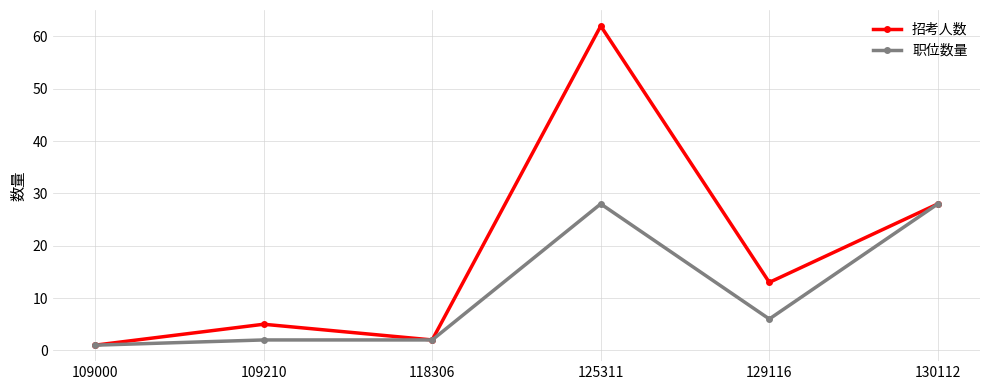

Which category has the lowest value across all series?

109000